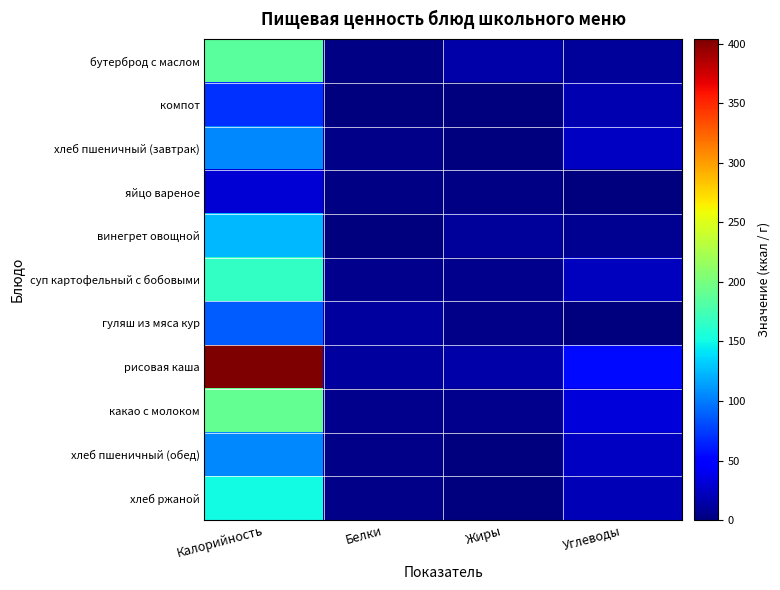

Which has a higher value, Белки or Калорийность?

Калорийность